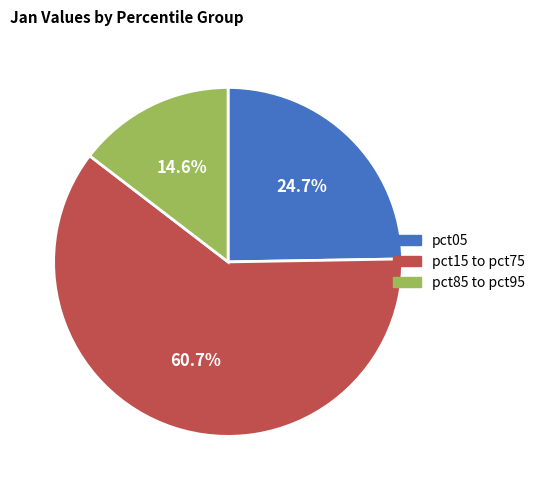

Is there any slice that represents more than half of the pie?

Yes